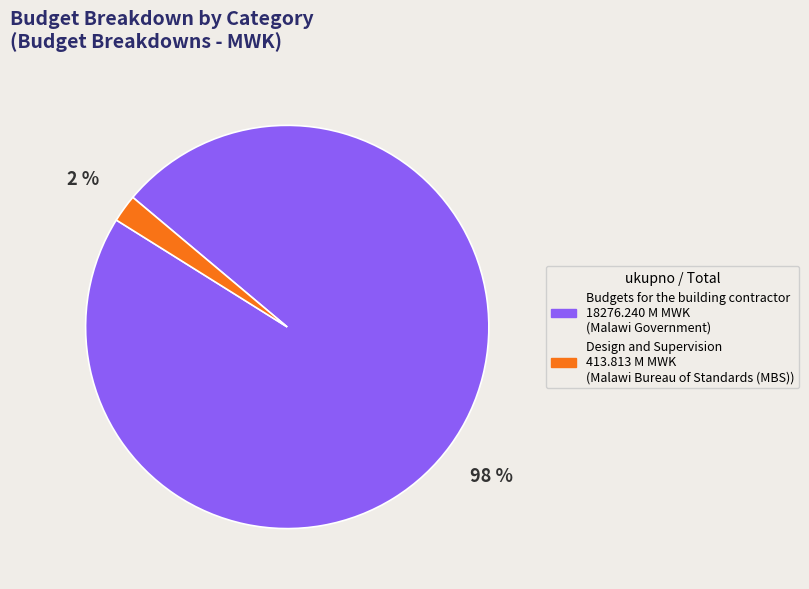

Which slice represents more than half of the pie?

Budgets for the building contractor